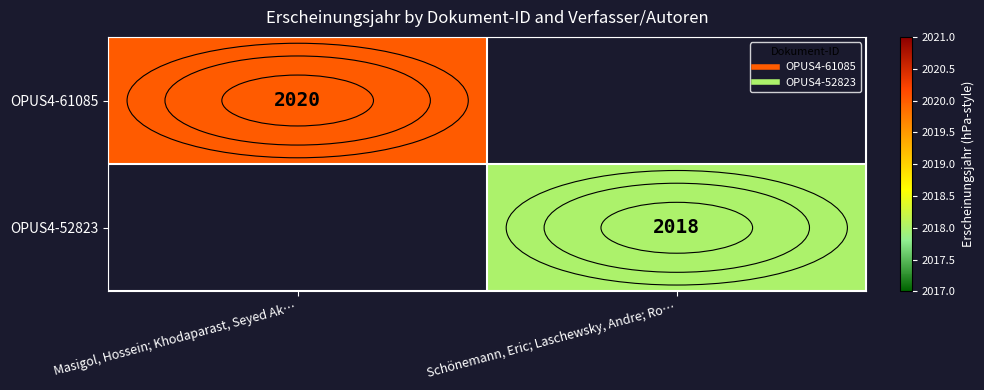

What is the maximum value shown in the chart?

2020.0